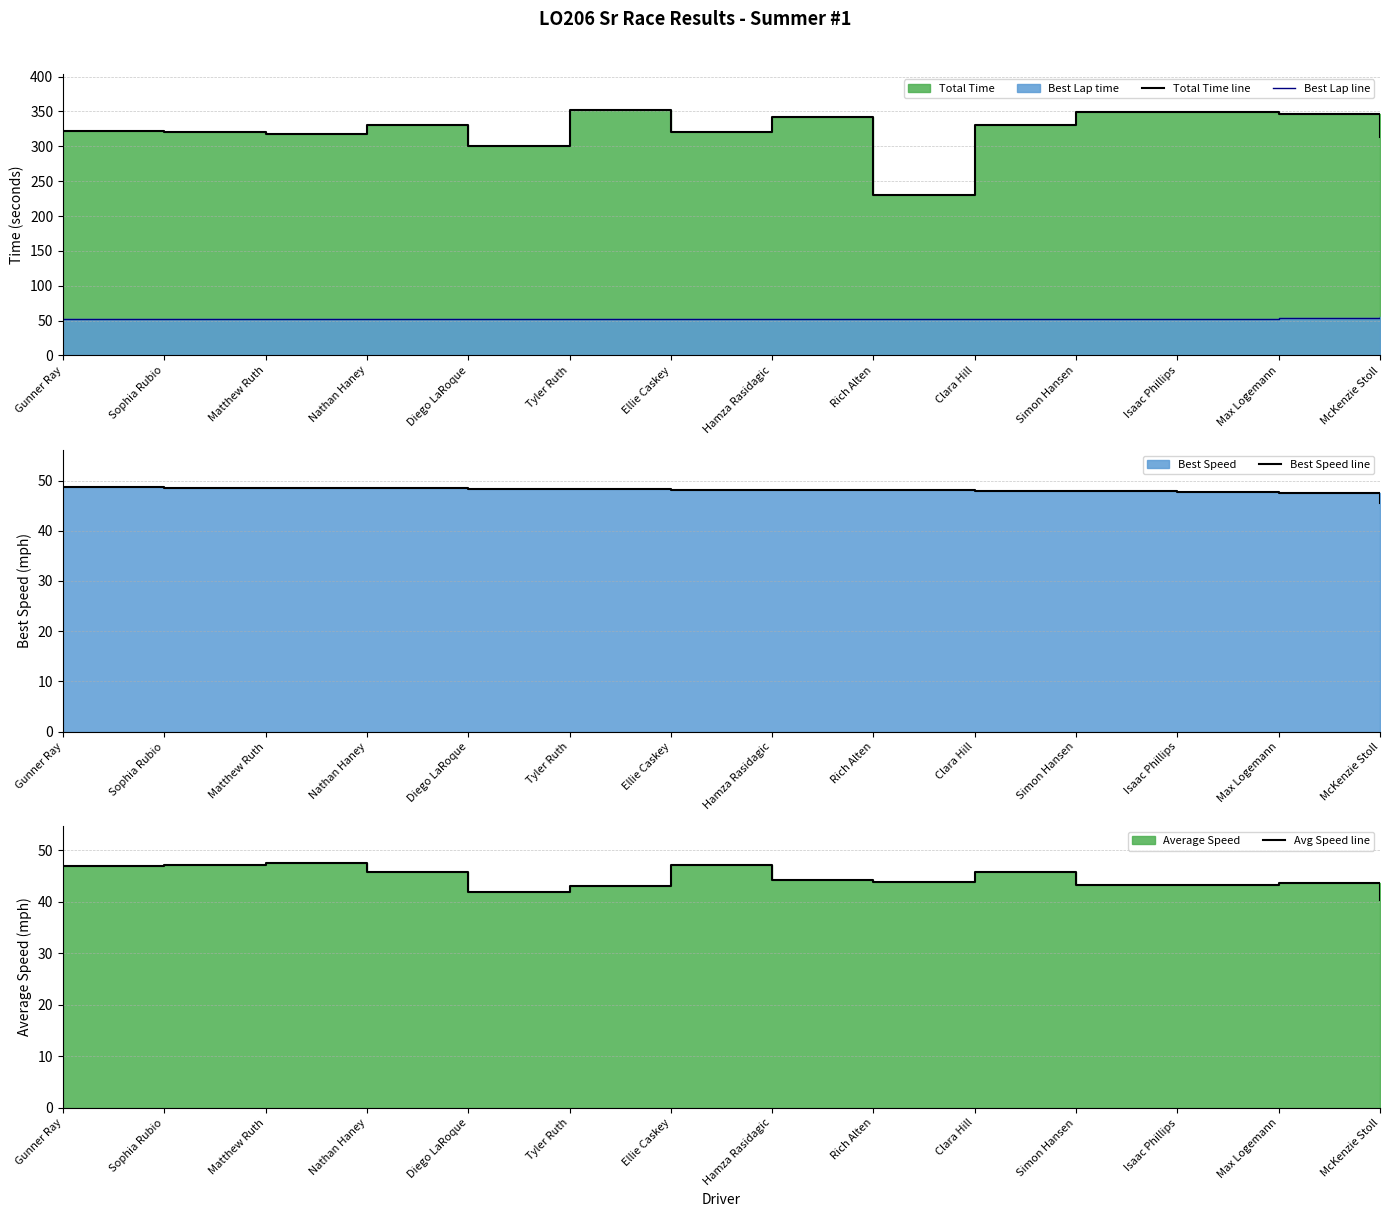

Which series has the widest spread of values?

Total Time line